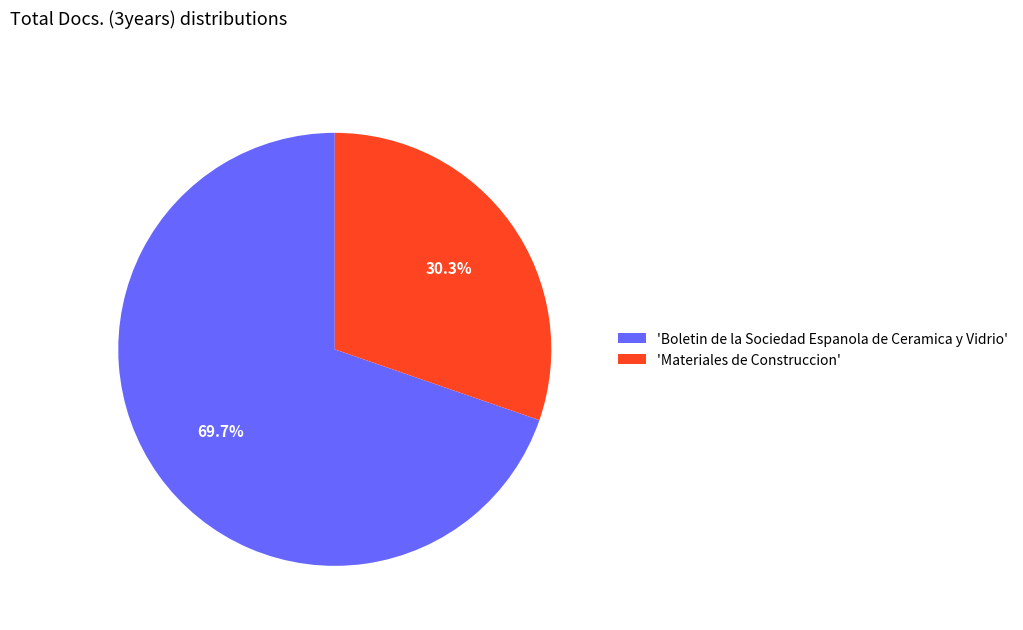

Rank the categories by value from lowest to highest.

'Materiales de Construccion', 'Boletin de la Sociedad Espanola de Ceramica y Vidrio'